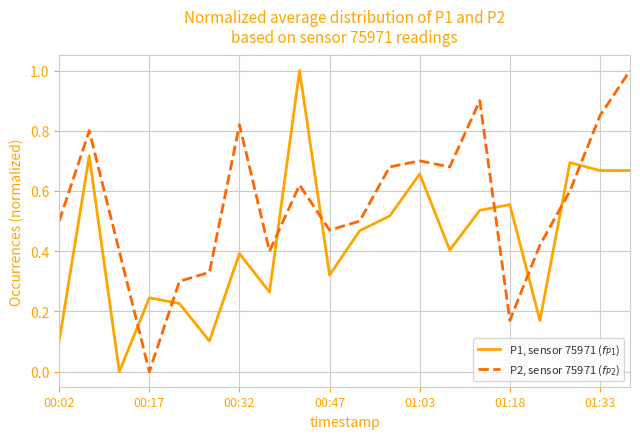

Does the chart have visible grid lines?

Yes